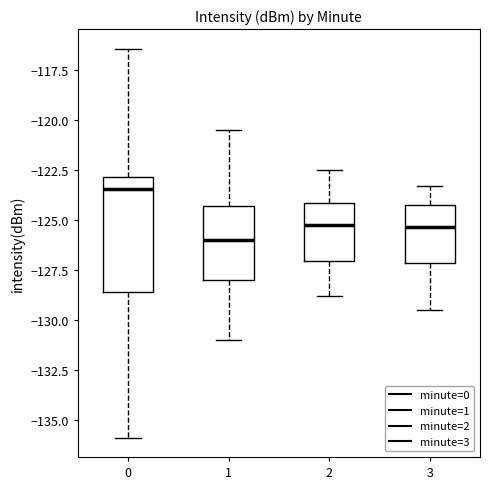

Reading left to right, transcribe this box plot: for each box, give where its median line is, the range the box spans, and where its two whiskers end, as read against the y-axis. The values are not printed on the chart, so give them approximately, as read against the axis.

0: median -123.5, box -128.5 to -123.0, whiskers -136.0 to -116.5
1: median -126.0, box -128.0 to -124.5, whiskers -131.0 to -120.5
2: median -125.0, box -127.0 to -124.0, whiskers -129.0 to -122.5
3: median -125.5, box -127.0 to -124.0, whiskers -129.5 to -123.5